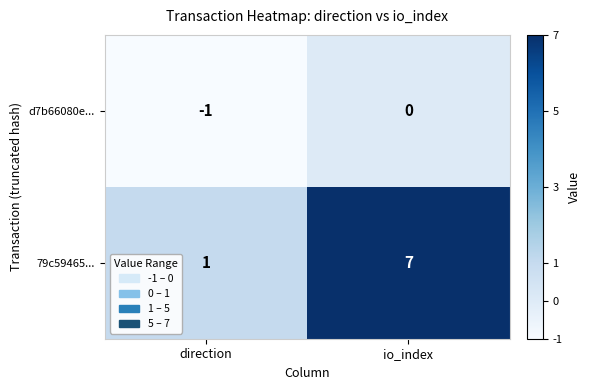

What is the difference between the 79c59465... values at direction and io_index?

6